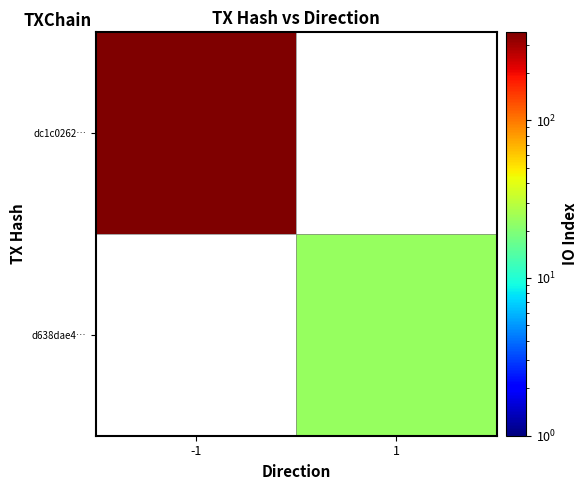

Which series has the widest spread of values?

dc1c0262…